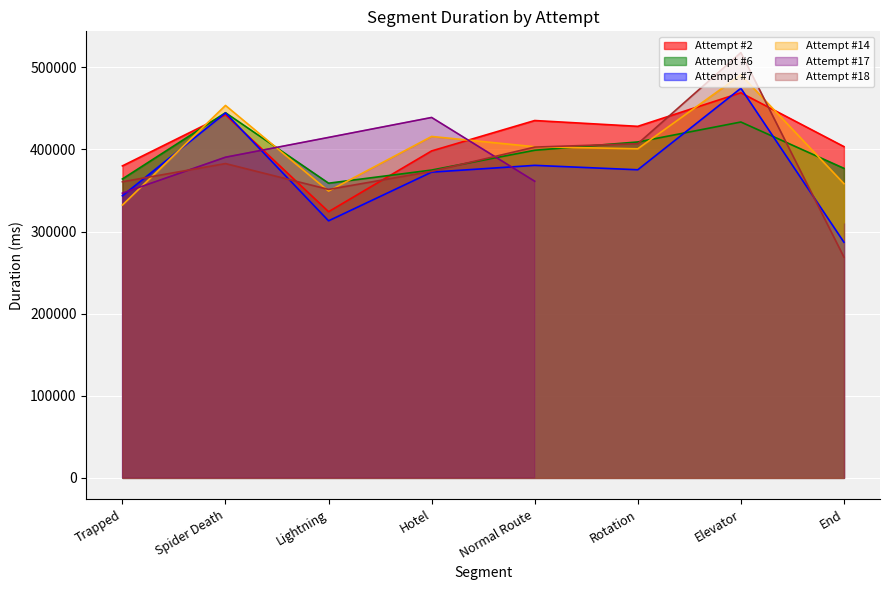

In Attempt #2, how many points are higher than both neighbors (excluding endpoints)?

3